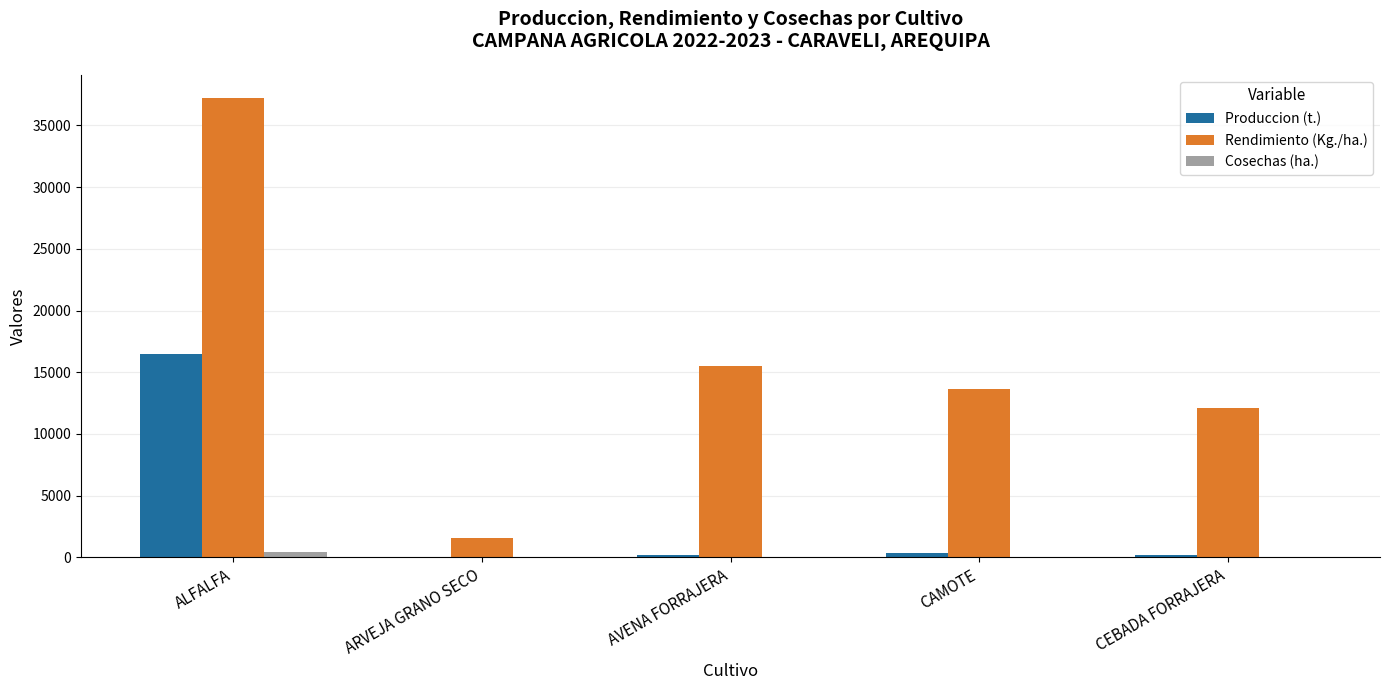

How many series are shown in this chart?

3